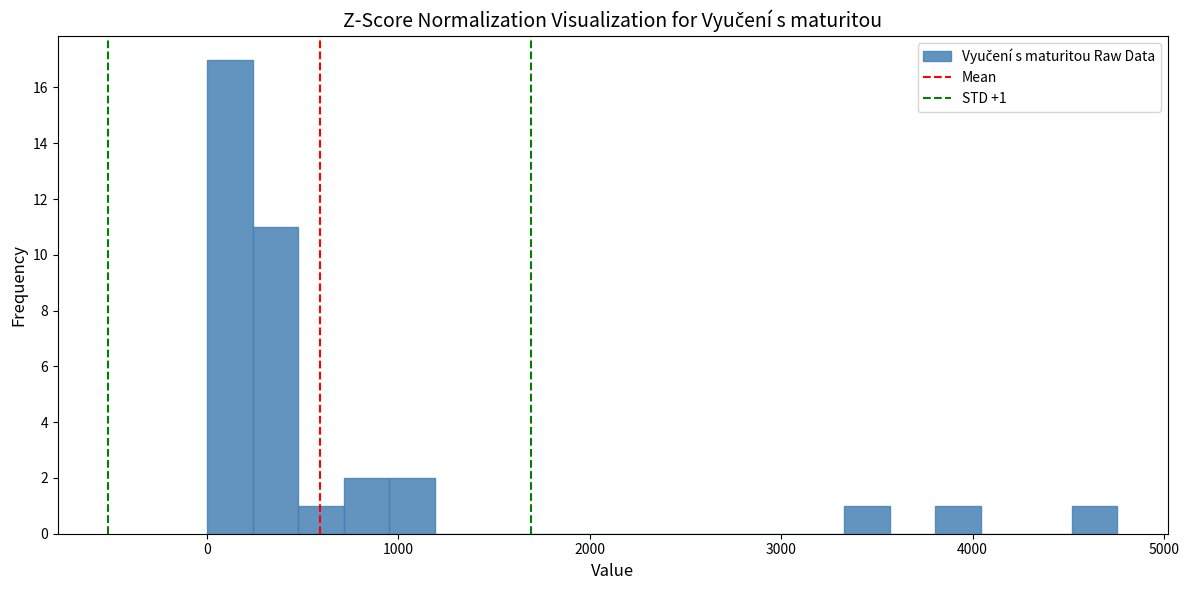

Read against the x-axis, roughly where is the centre of the tallest bar?

100